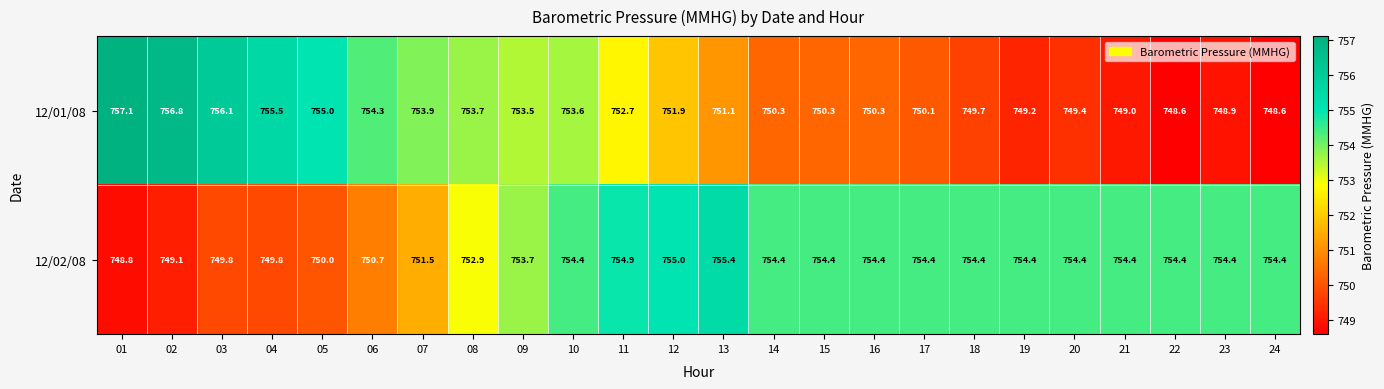

True or false: 12/01/08 has a value of 1344.5 at 11.

False